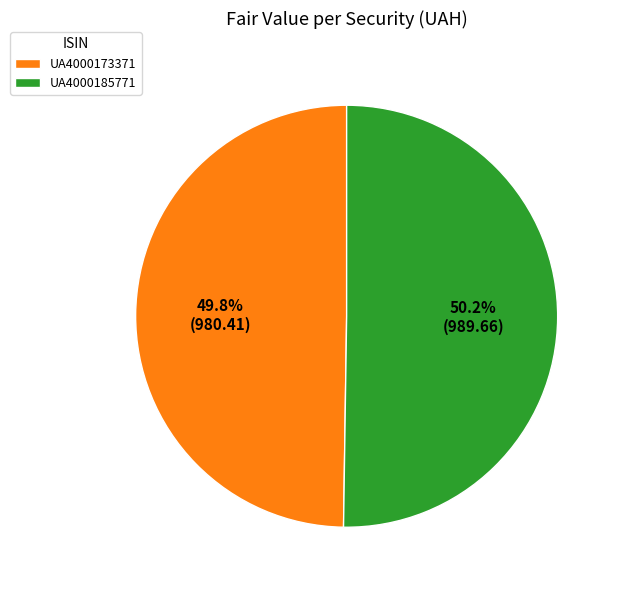

Count the number of slices in the pie.

2